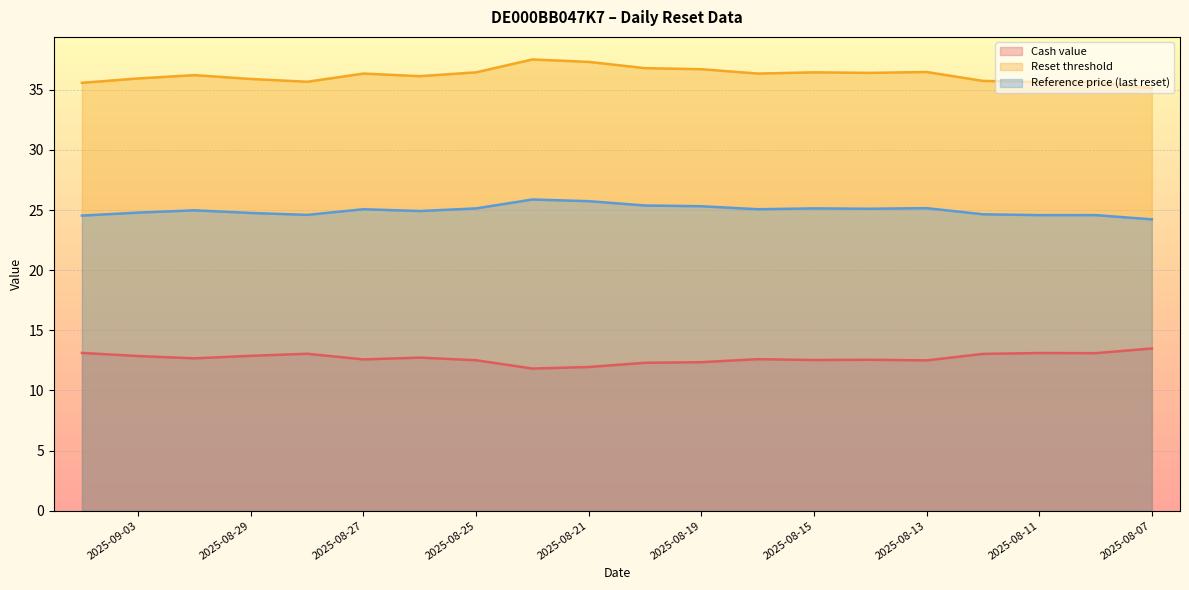

What is the label of the 13th point from the left?

2025-08-18